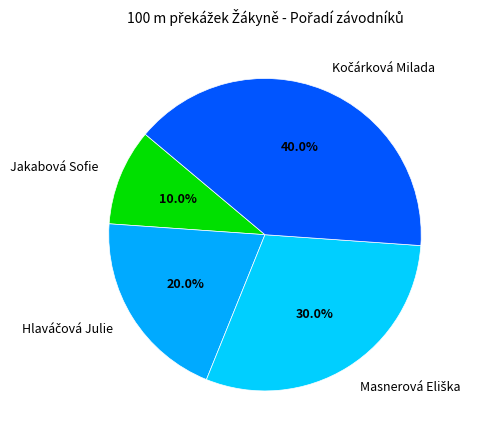

Does Jakabová Sofie represent more than half of the total?

No